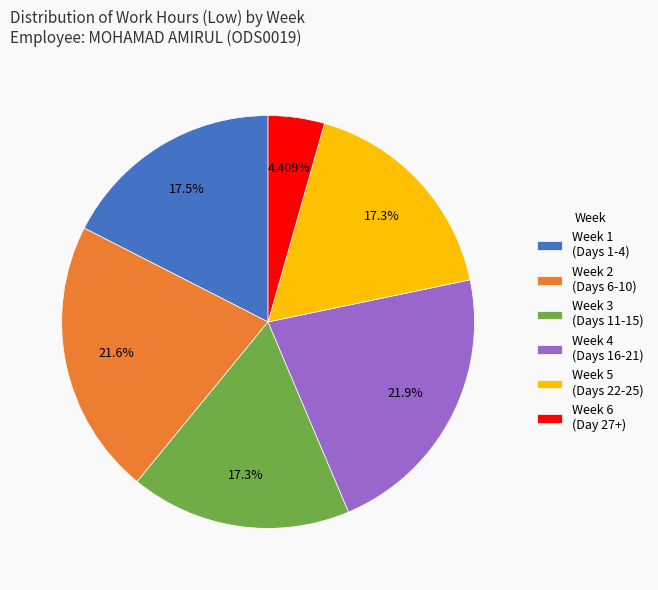

How many segments does this pie chart have?

6